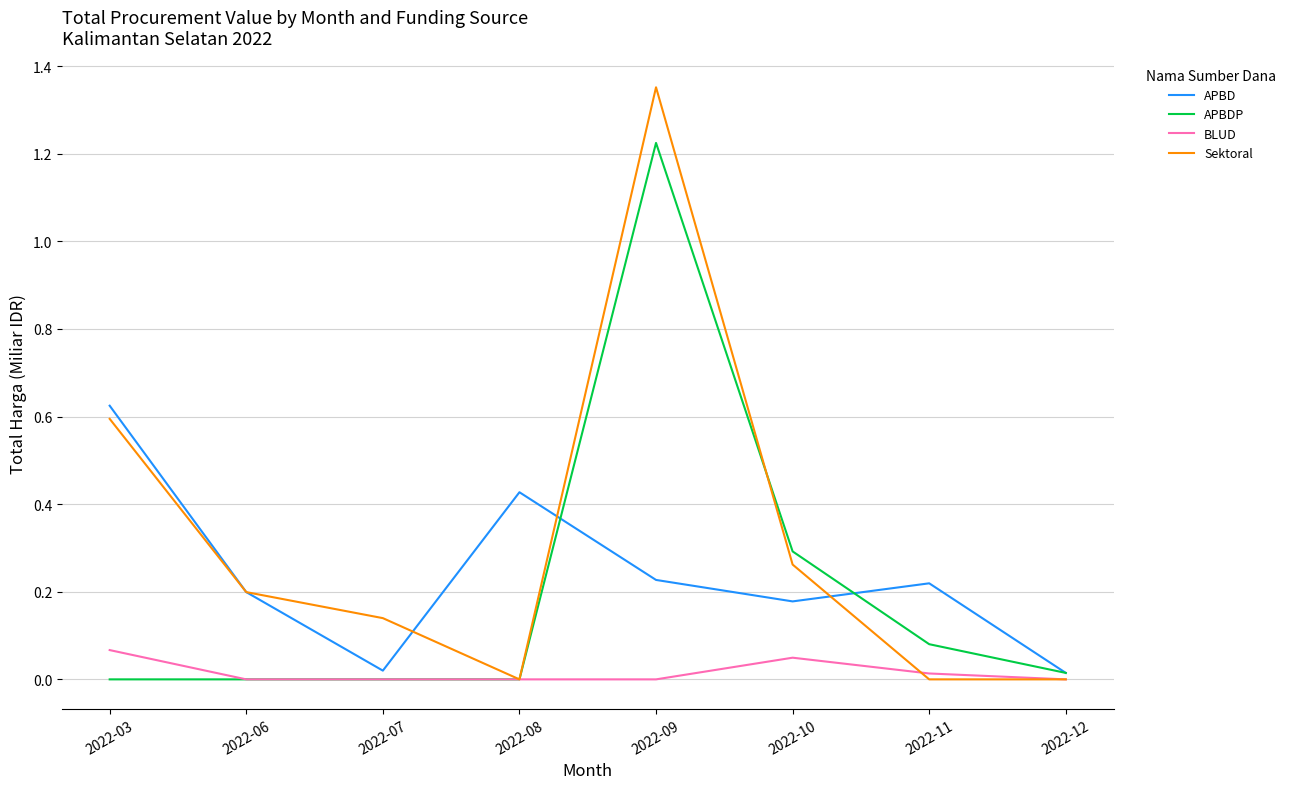

List the series in order of their peak value, lowest first.

BLUD, APBD, APBDP, Sektoral